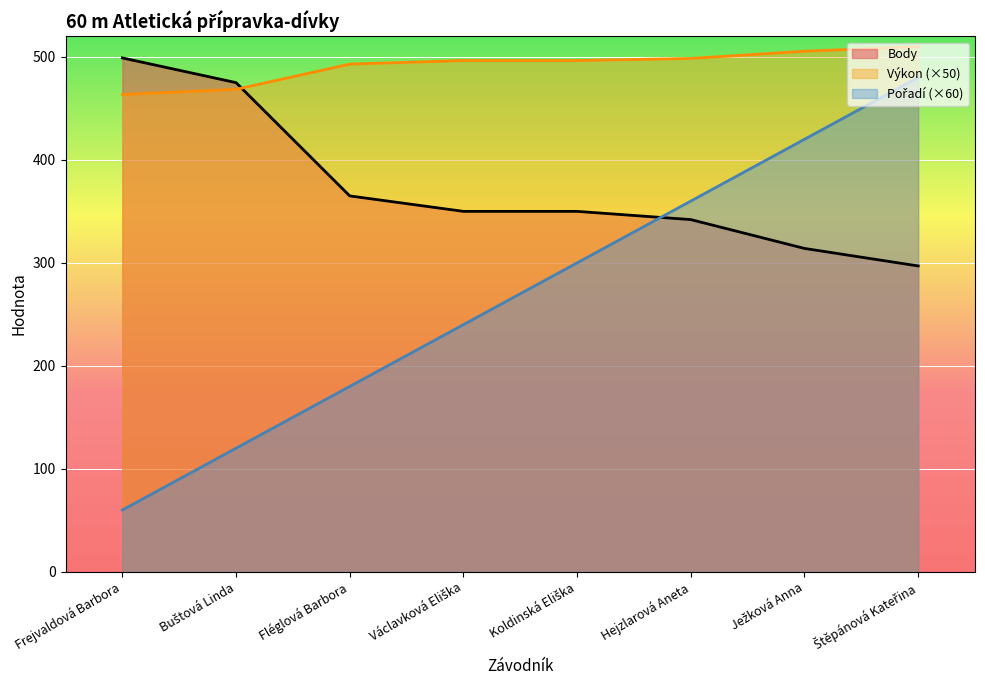

True or false: Pořadí and Výkon intersect in this chart.

False